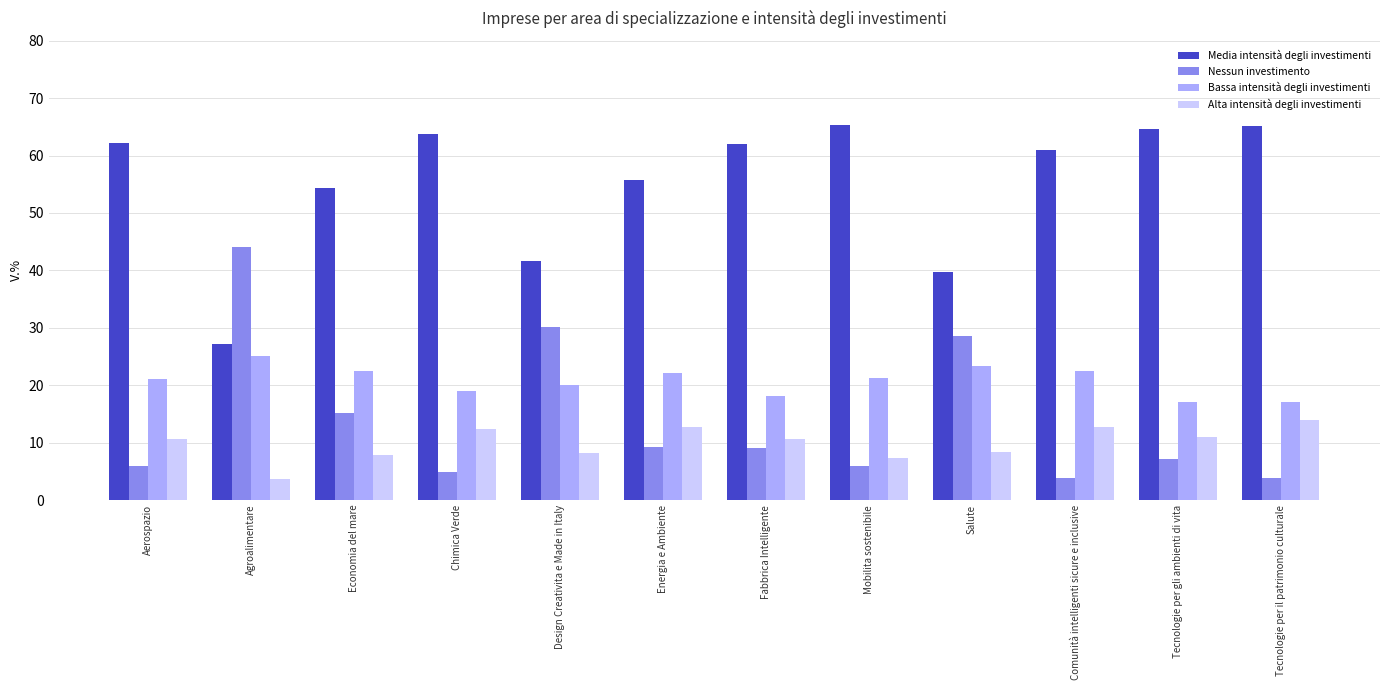

Is the value of Alta intensità degli investimenti at Economia del mare greater than the value of Bassa intensità degli investimenti at Energia e Ambiente?

No